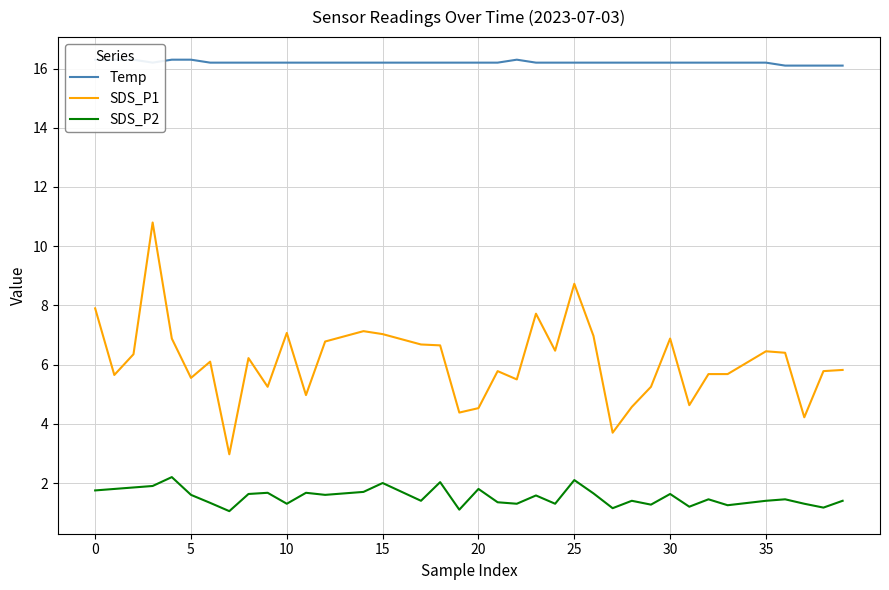

Count the number of categories in the chart.

40